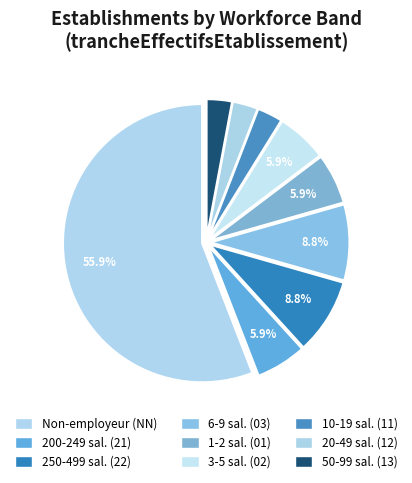

Does any single category account for the majority?

Yes